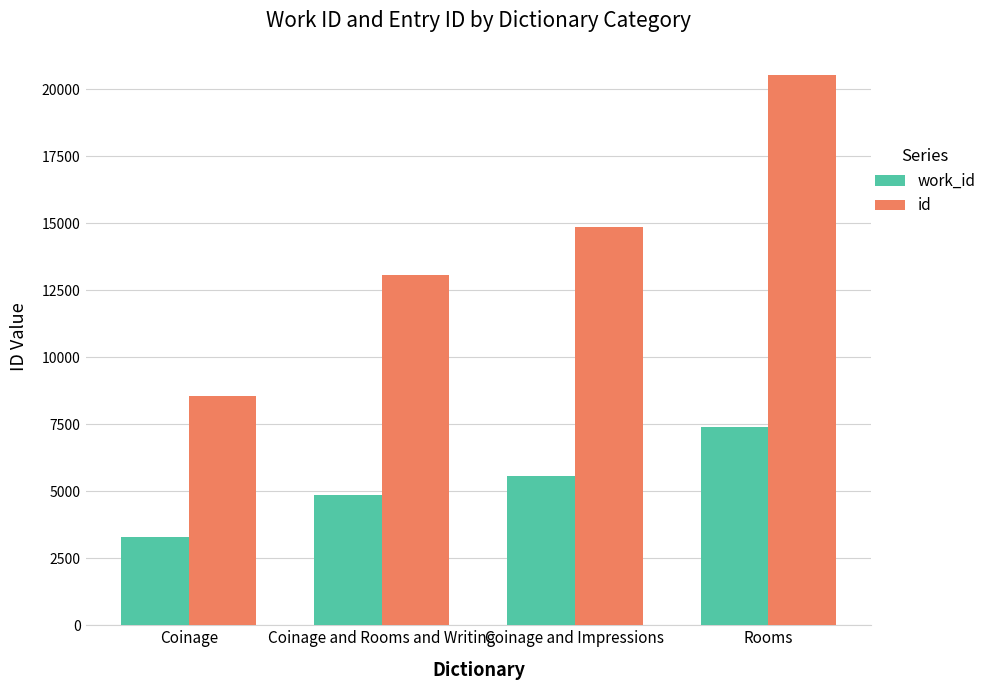

What is the difference between the maximum and minimum values in the id series?

11962